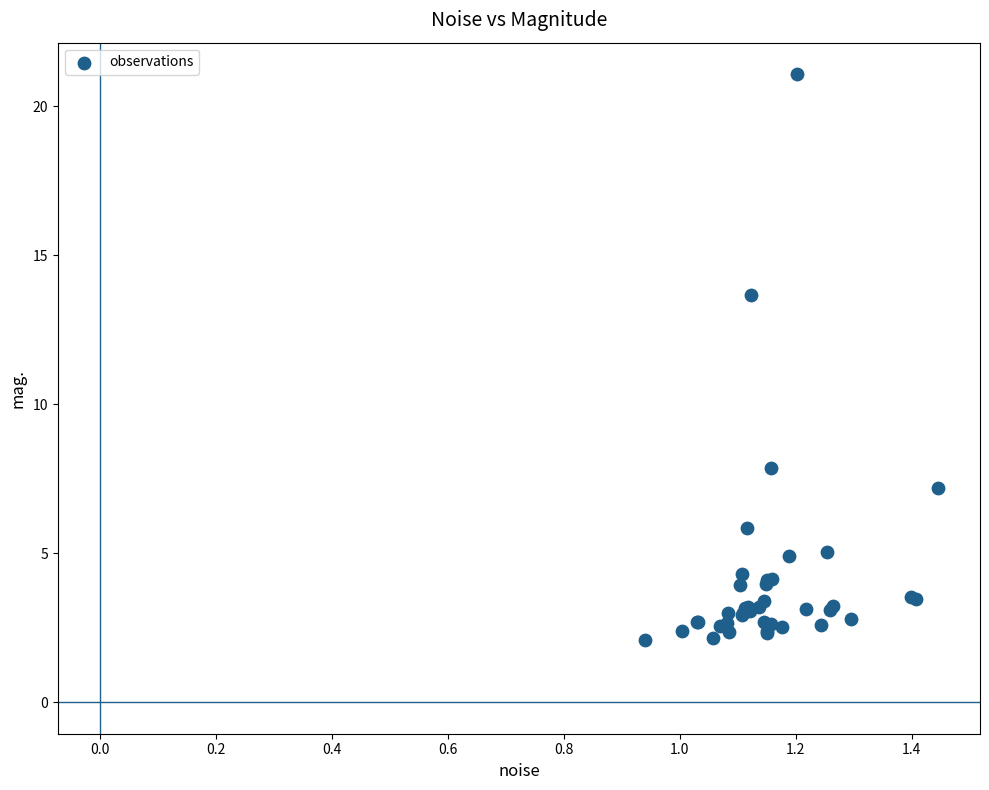

What Y value in the scatter plot is closest to 11?

13.7